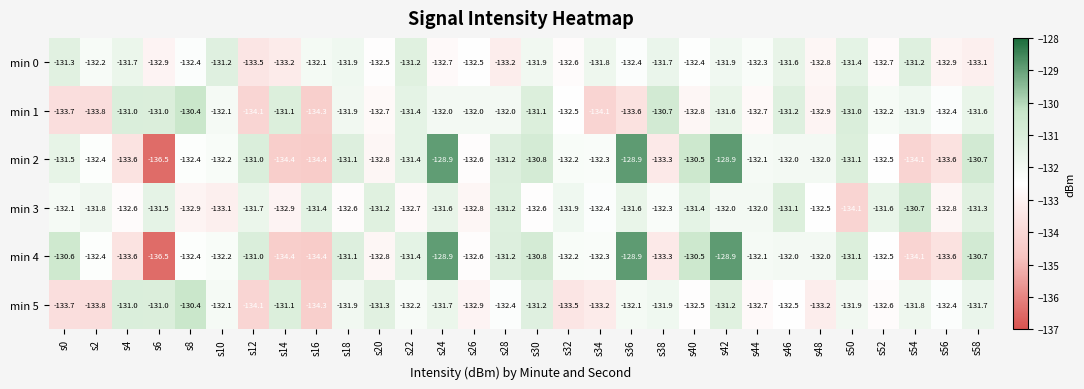

What is the average value of the min 1 series?

-132.2